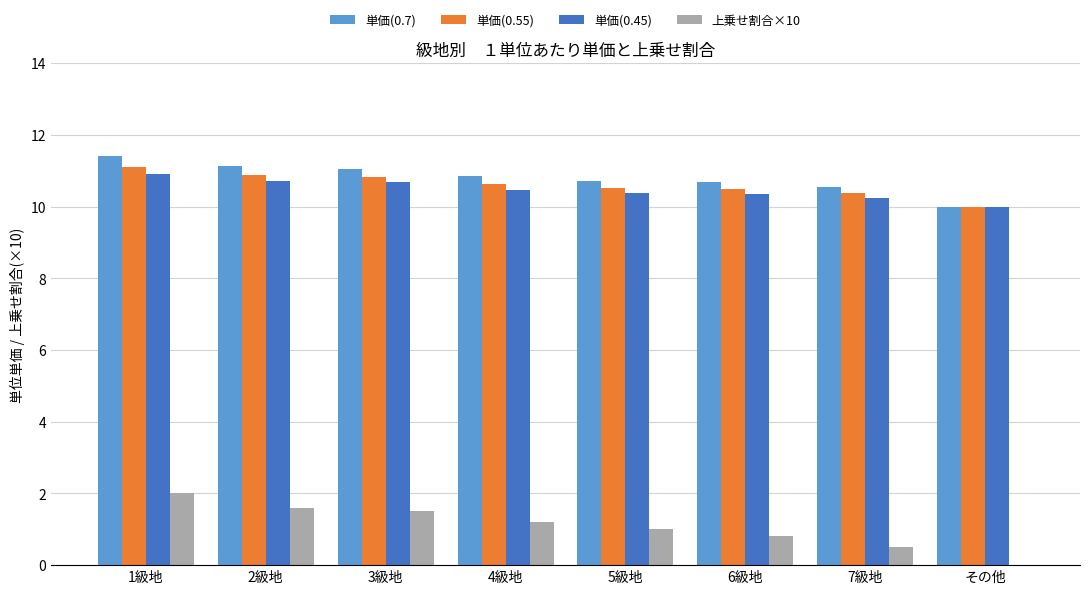

What is the total value across all series at 2級地?

34.3